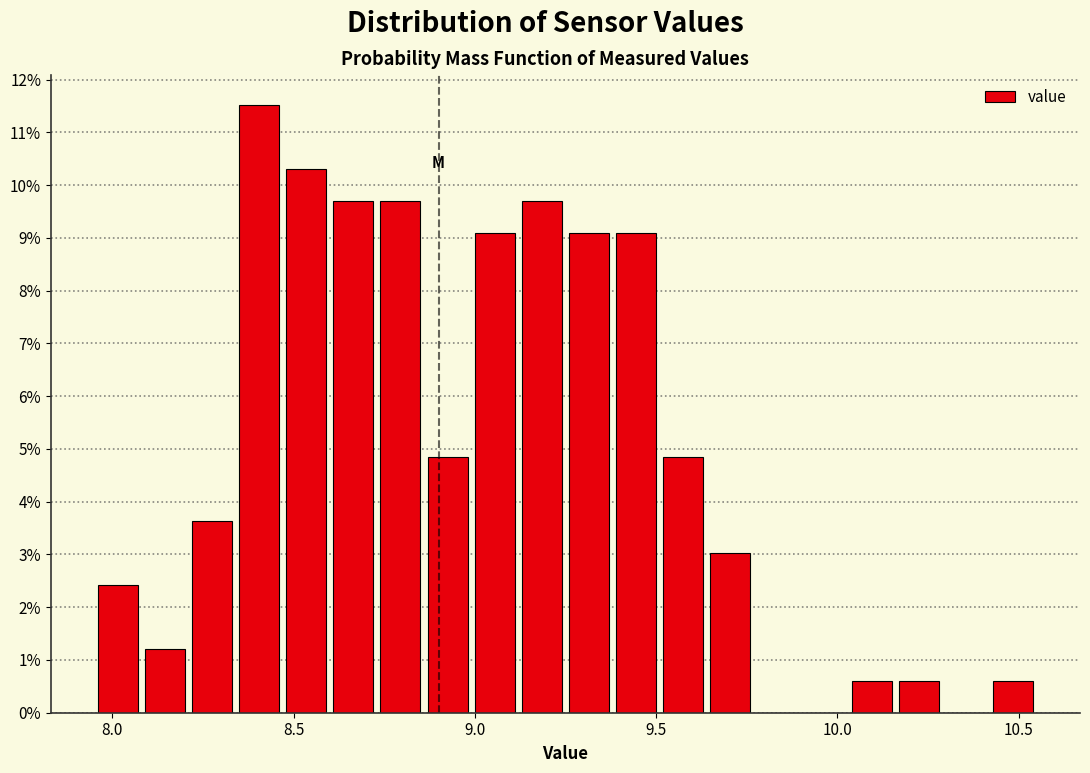

Around what value on the x-axis is the tallest bar? Give the approximate position of its centre, as read against the axis.

8.40